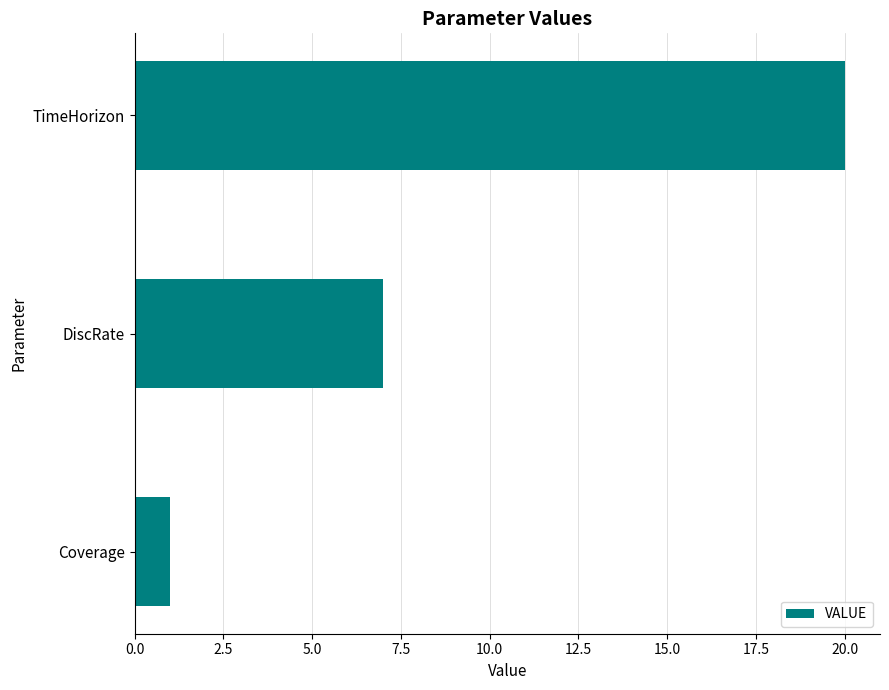

What is the sum of all values?

28